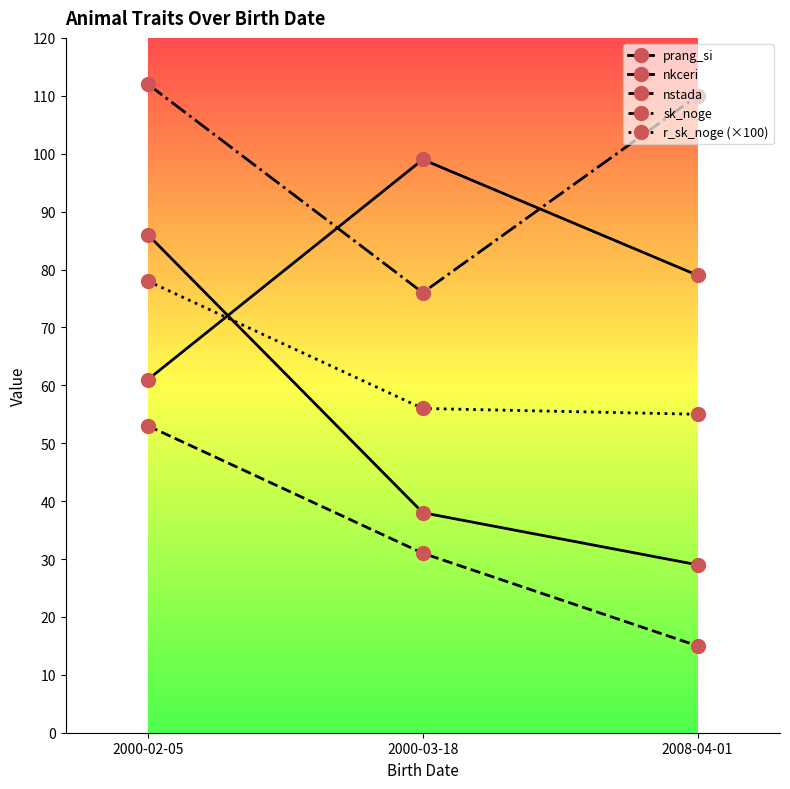

What is the approximate value of nstada at 2000-03-18?

31.0